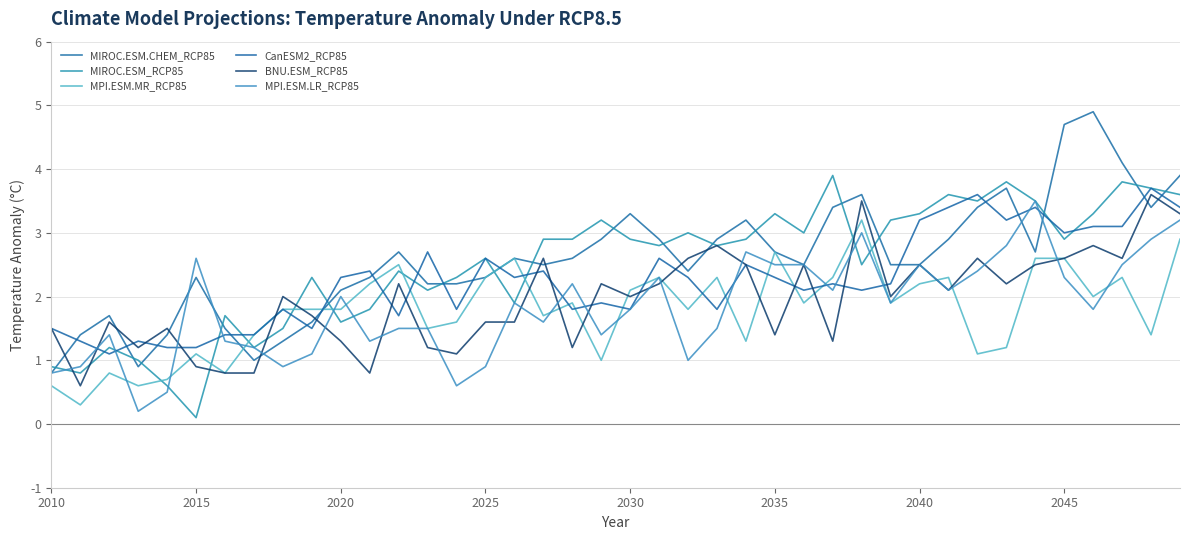

What is the smallest value displayed?

0.1